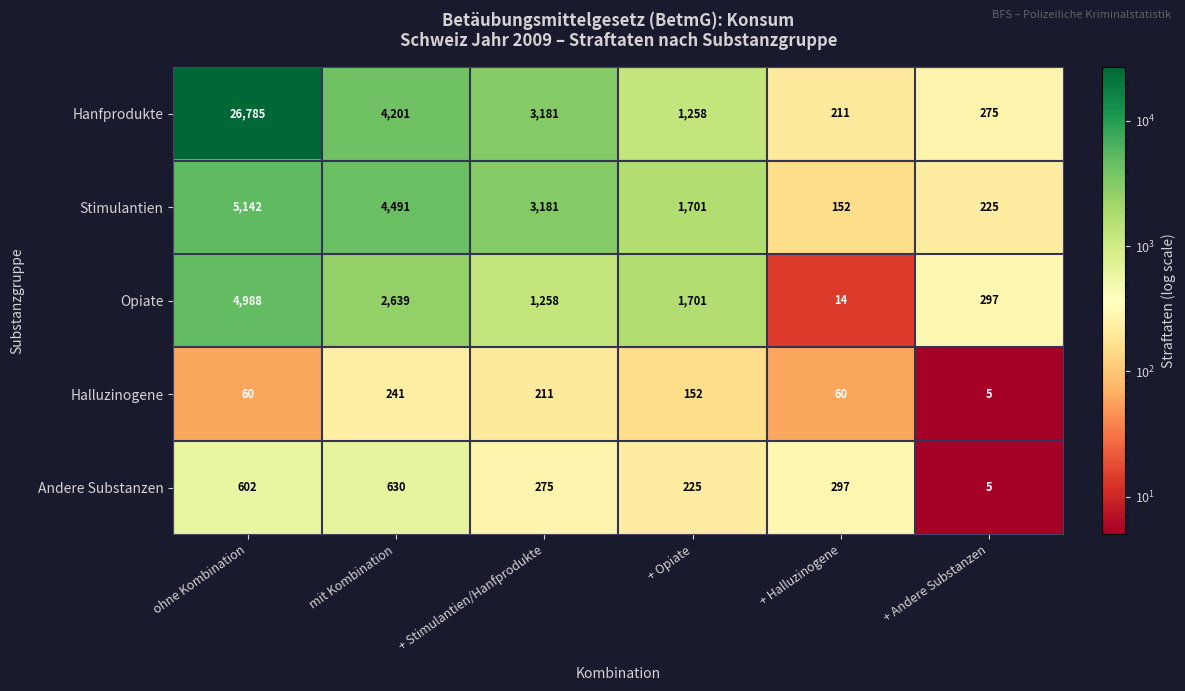

What is the difference between the second highest and minimum values in the Stimulantien series?

4339